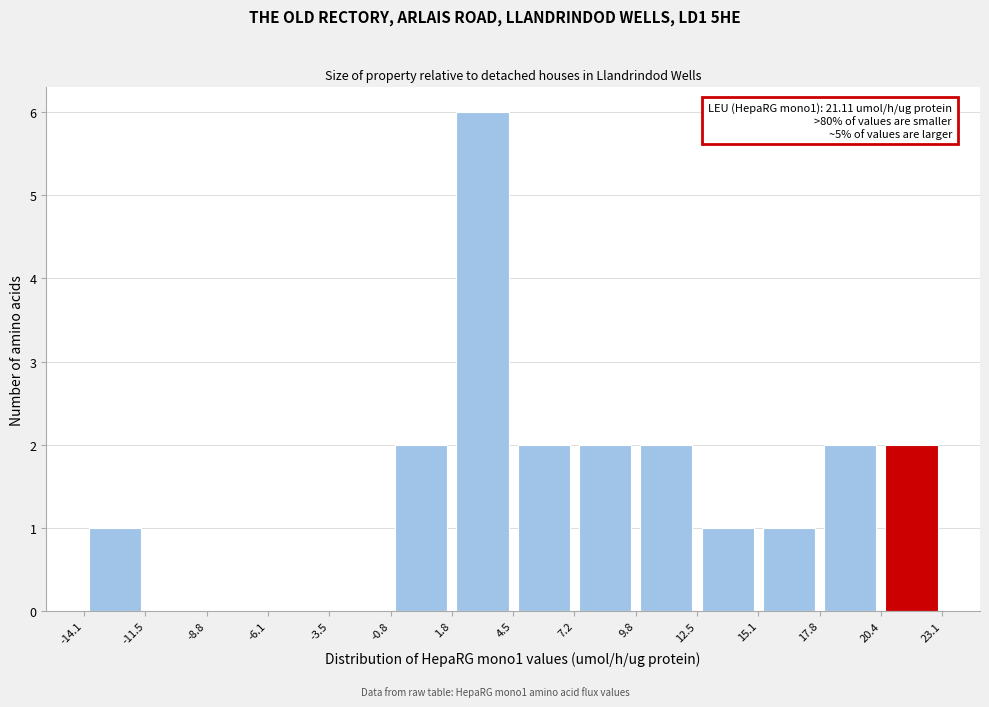

Which range on the x-axis has the tallest bar?

1.8 to 4.5